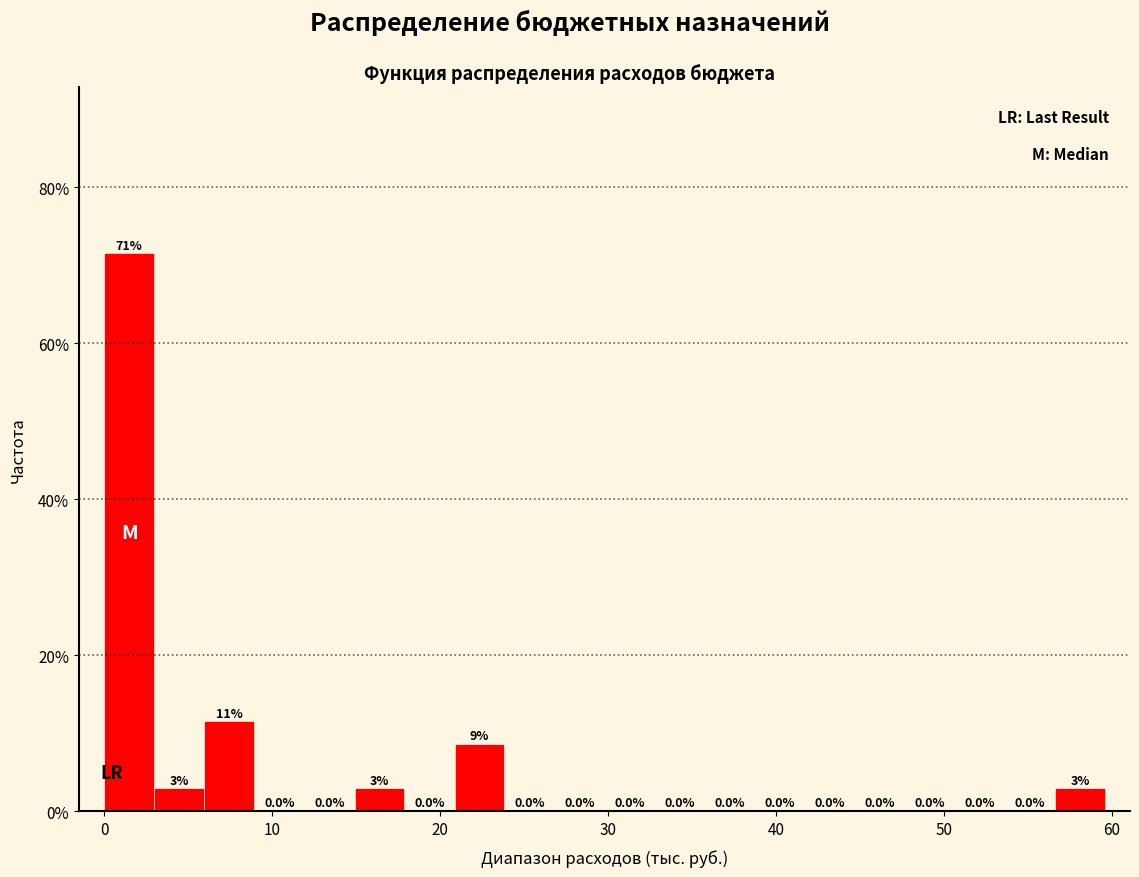

Around what value on the x-axis is the tallest bar? Give the approximate position of its centre, as read against the axis.

1